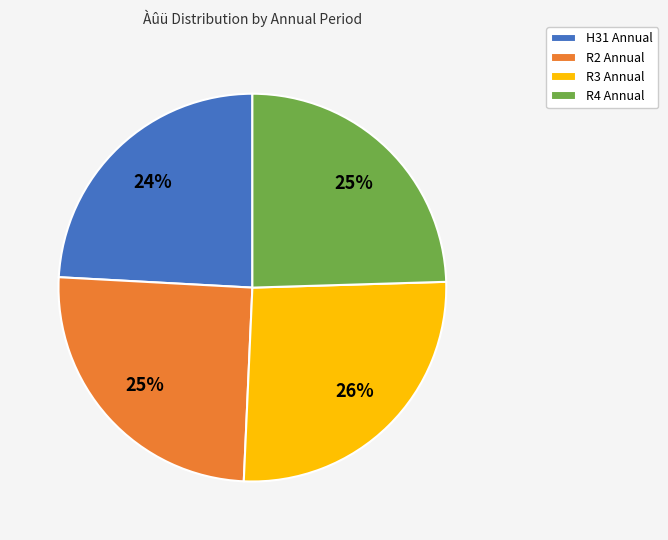

How many slices are in this pie chart?

4